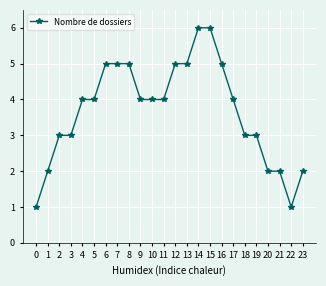

Reading left to right, transcribe all the data shown in this chart.

0=1	1=2	2=3	3=3	4=4	5=4	6=5	7=5	8=5	9=4	10=4	11=4	12=5	13=5	14=6	15=6	16=5	17=4	18=3	19=3	20=2	21=2	22=1	23=2